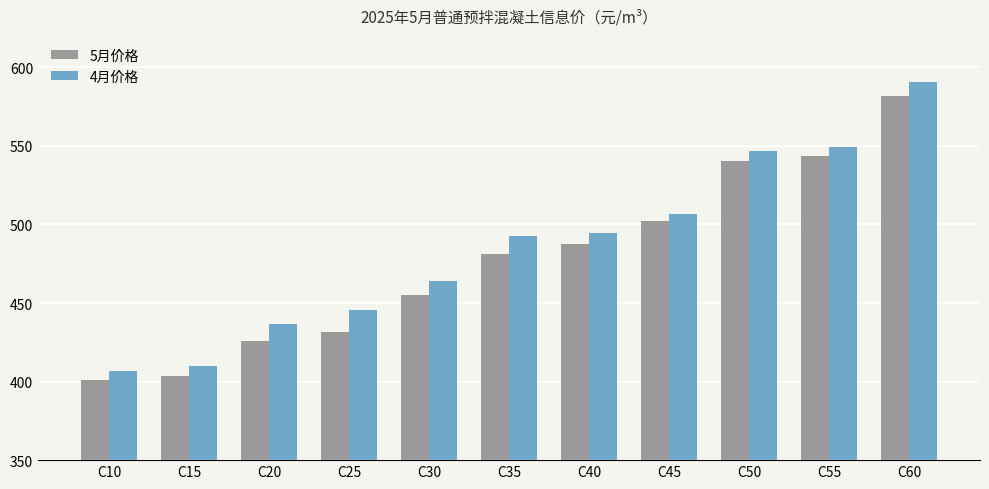

What is the sum of the 4月价格 values at C25 and C15?

855.1